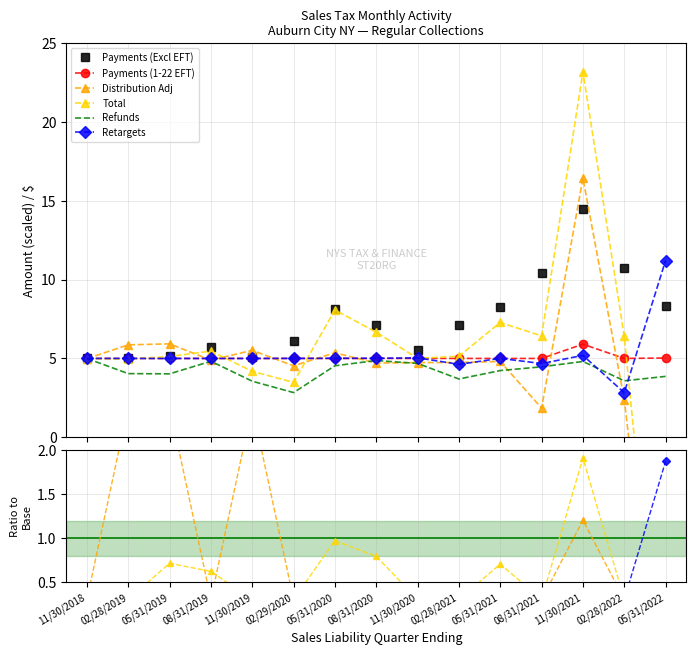

Which series has the largest total across all categories?

Payments (Excl EFT)